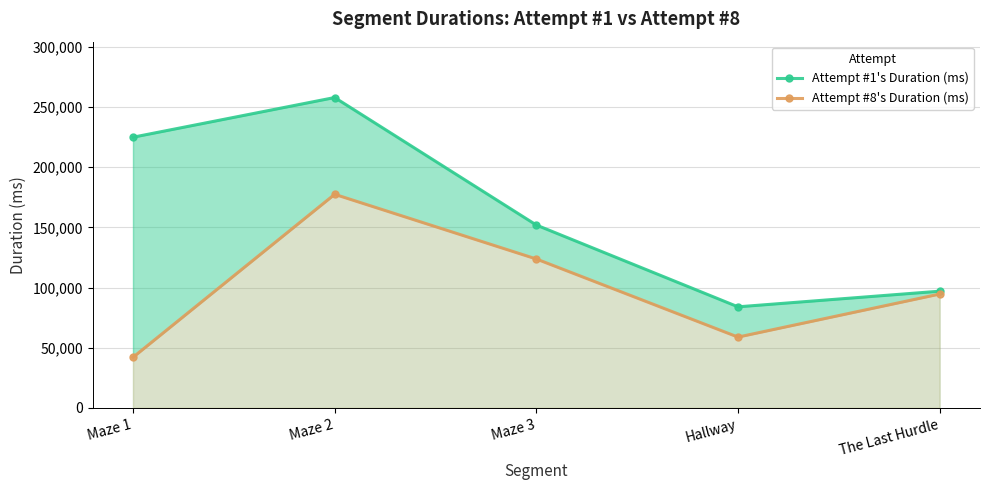

What is the label of the 2nd point from the left?

Maze 2